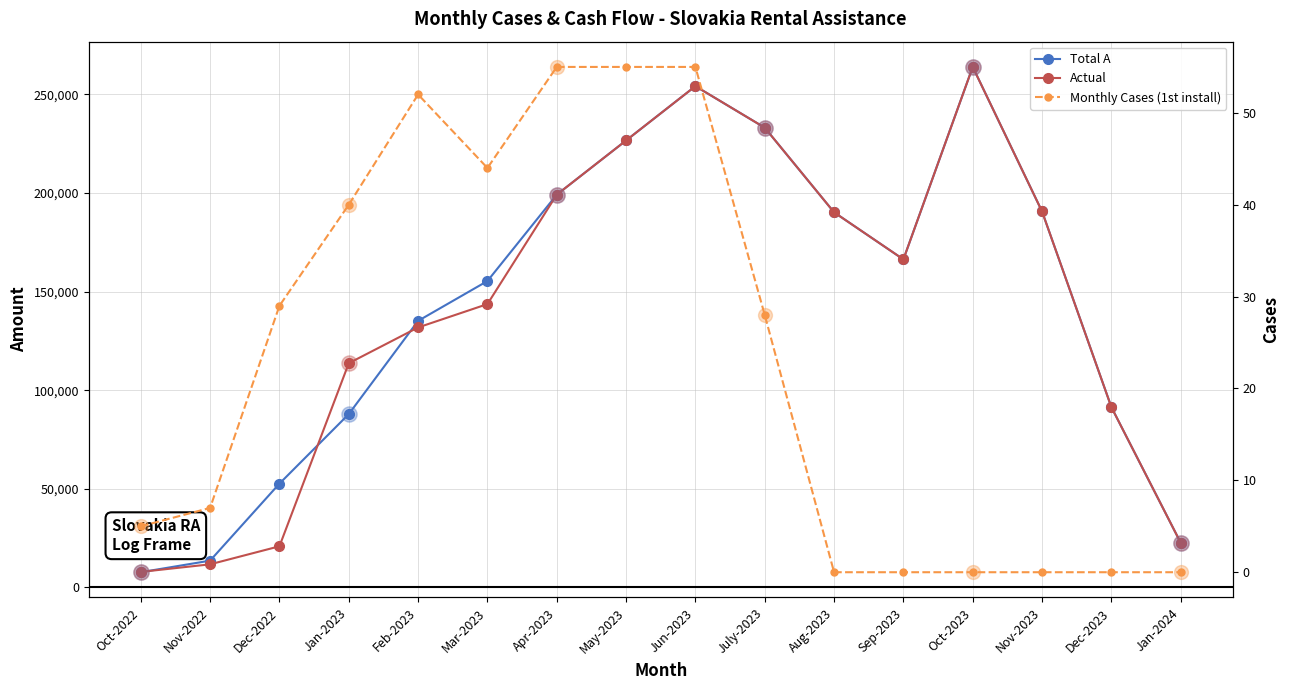

Which series contains the highest Y value?

Total A